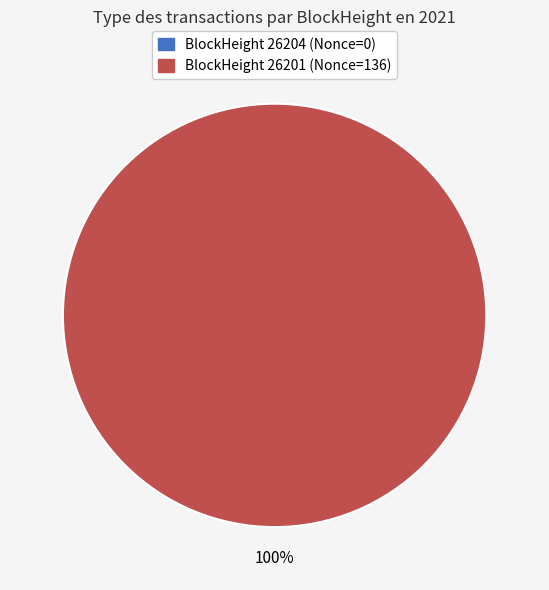

What is the change in value from 26204 to 26201?

+136